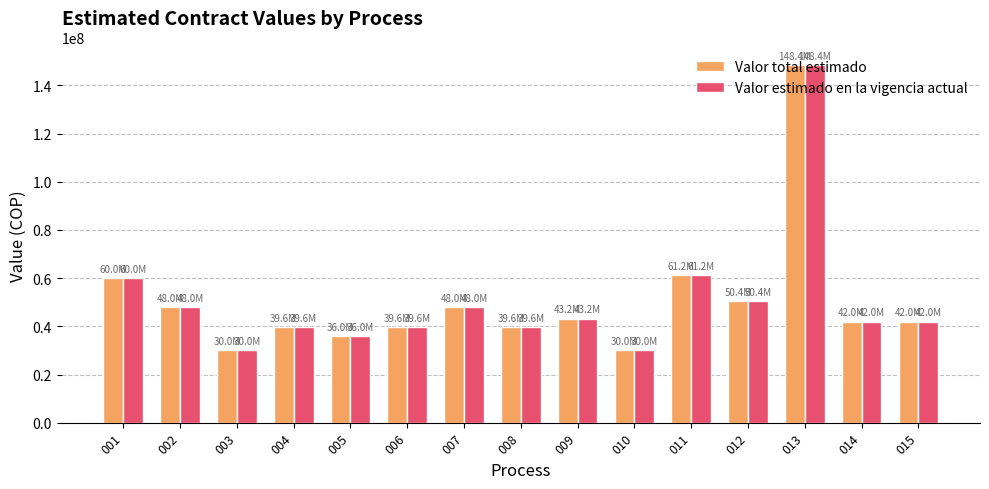

What is the difference between the Valor estimado en la vigencia actual values at 013 and 009?

105151500